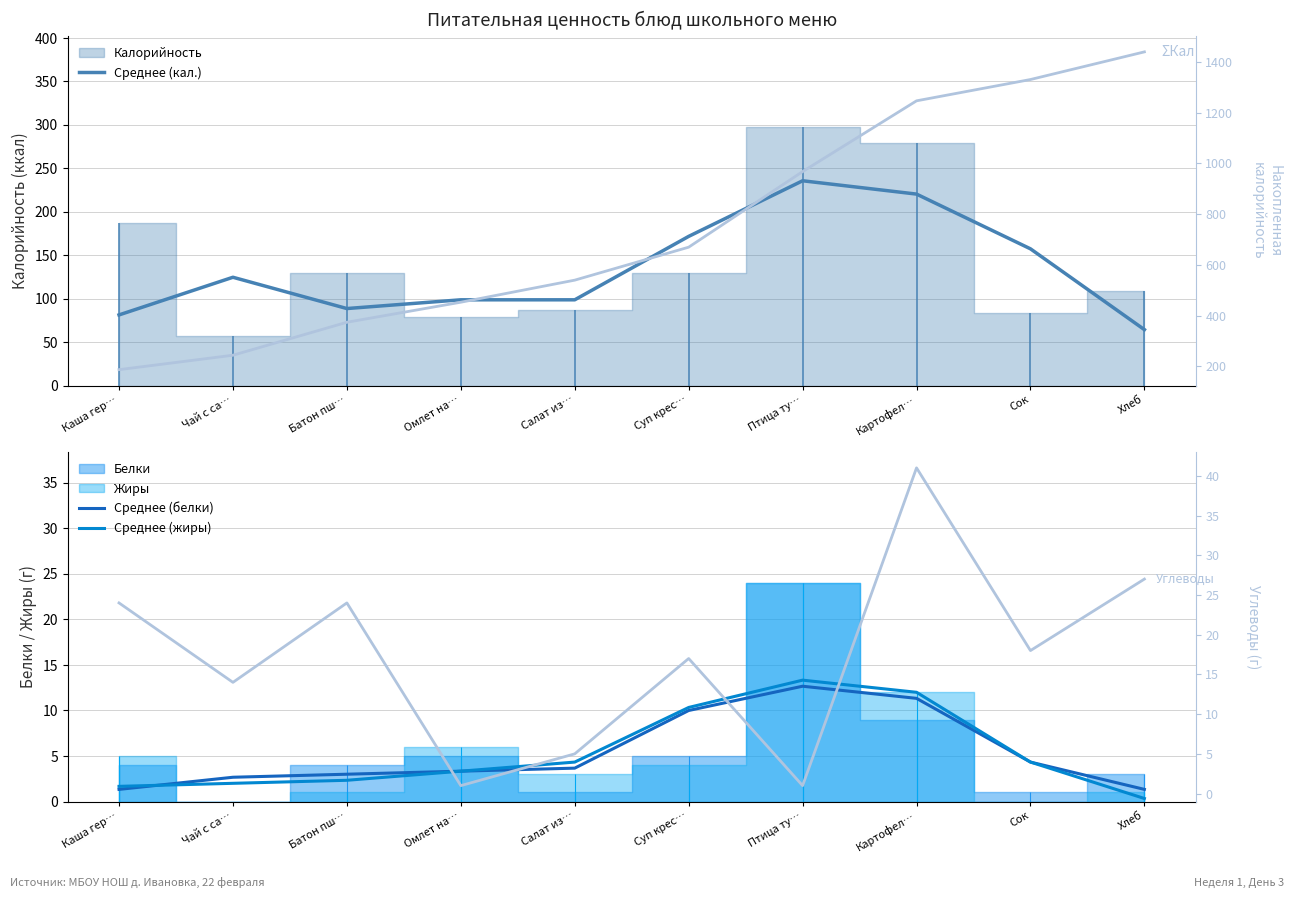

Rank the series by their maximum value, from lowest to highest.

Среднее (белки), Среднее (жиры), Углеводы, Среднее (кал.), ΣКал